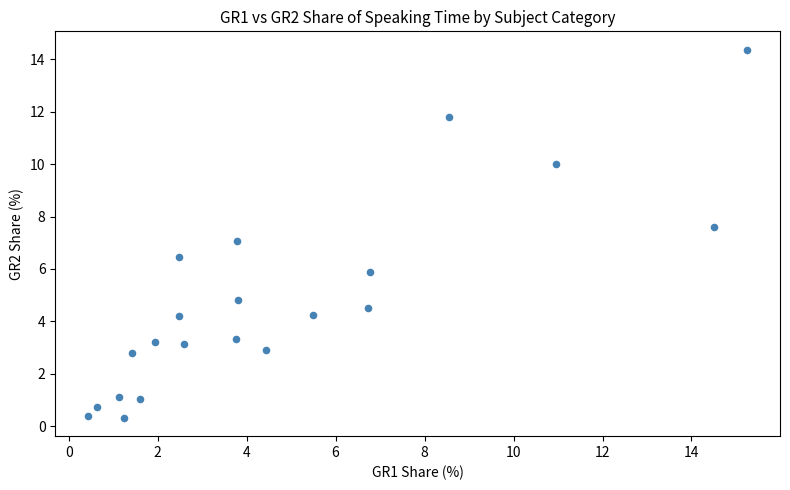

What is the range of X values (max minus min)?

14.8